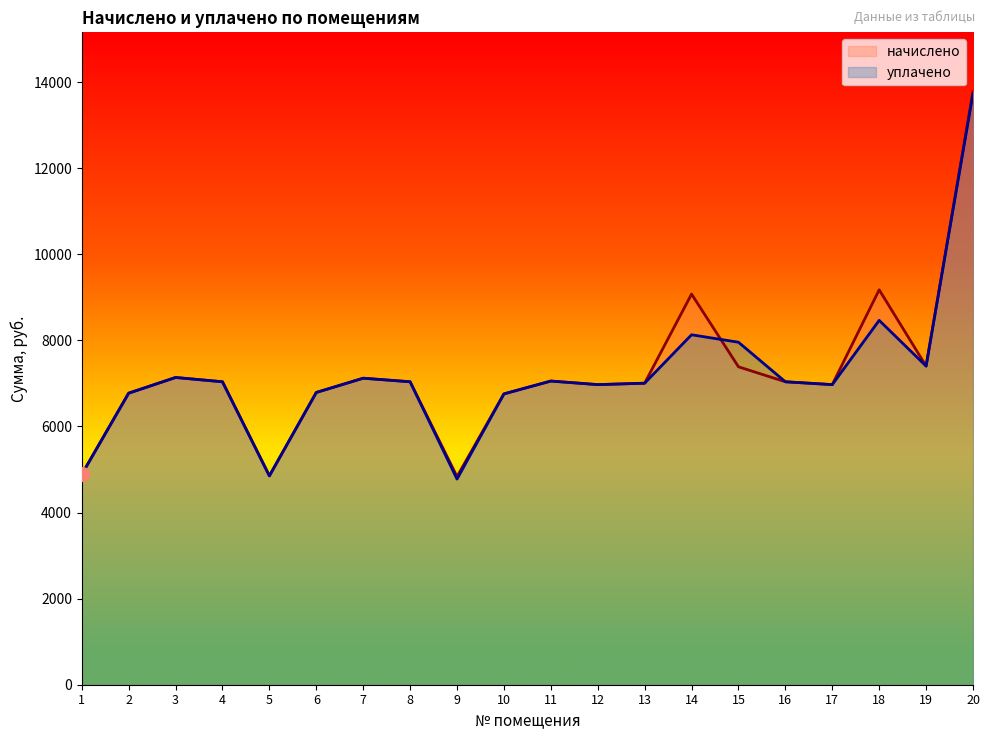

Is the value of уплачено at 3 greater than the value of начислено at 16?

Yes